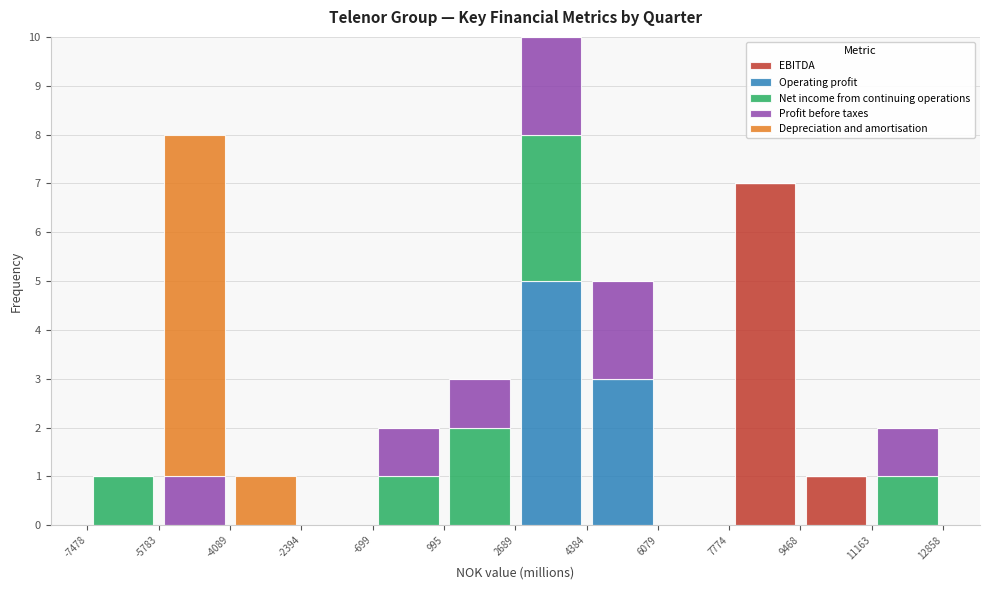

What is the total height of the stacked bar covering -5783 to -4089 on the x-axis? The values are not printed on the chart, so give them approximately, as read against the axis.

8